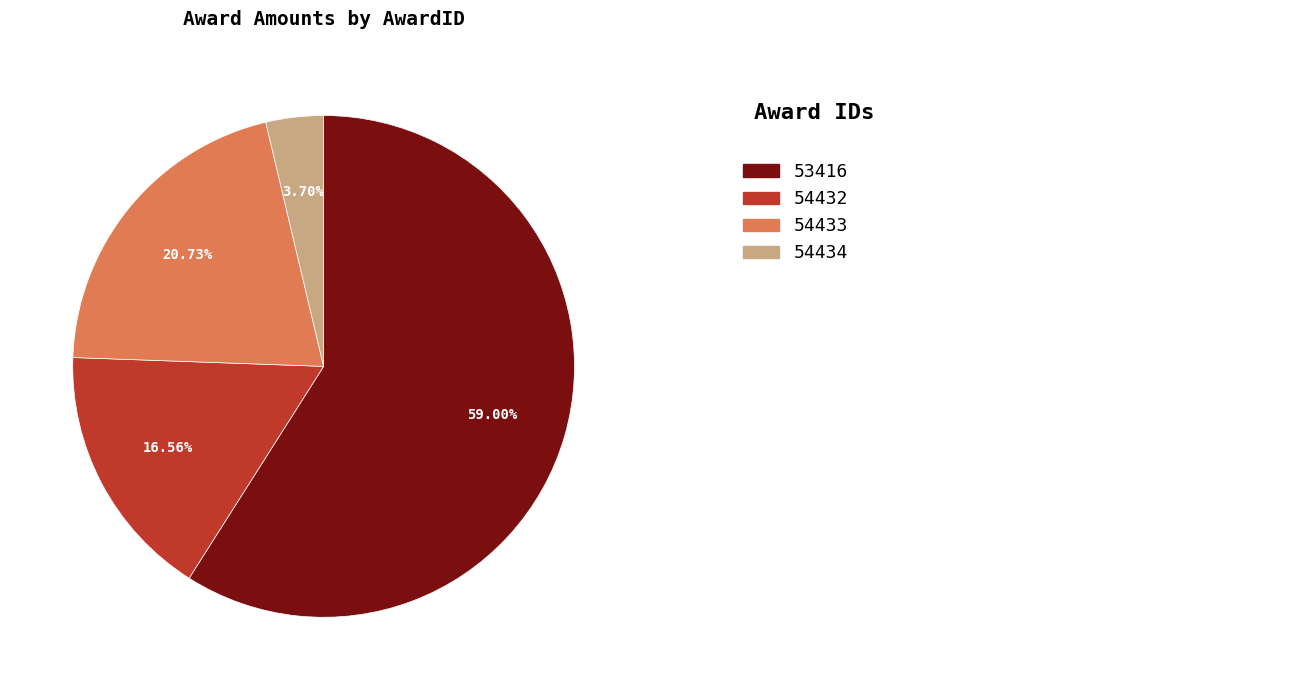

Is there any slice that represents more than half of the pie?

Yes